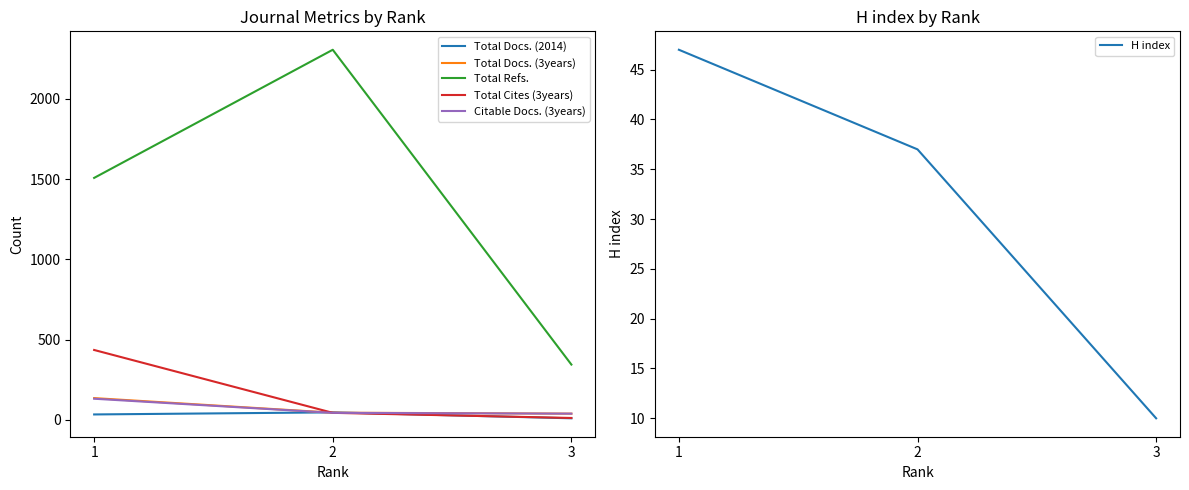

Reading left to right, extract all data points from this chart.

Total Docs. (2014): 1=33	2=46	3=9
Total Docs. (3years): 1=135	2=44	3=38
Total Refs.: 1=1508	2=2307	3=344
Total Cites (3years): 1=435	2=43	3=11
Citable Docs. (3years): 1=131	2=43	3=38
H index: 1=47	2=37	3=10